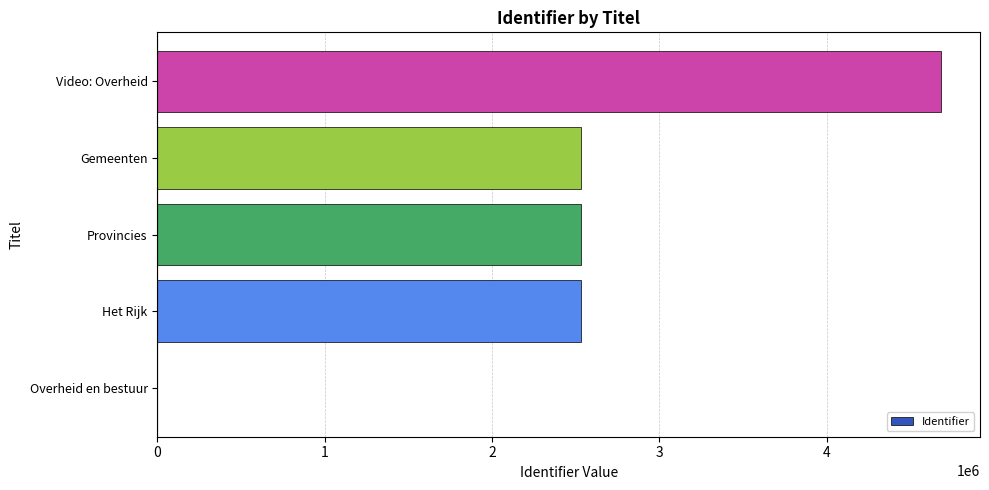

What is the greatest value displayed?

4683167